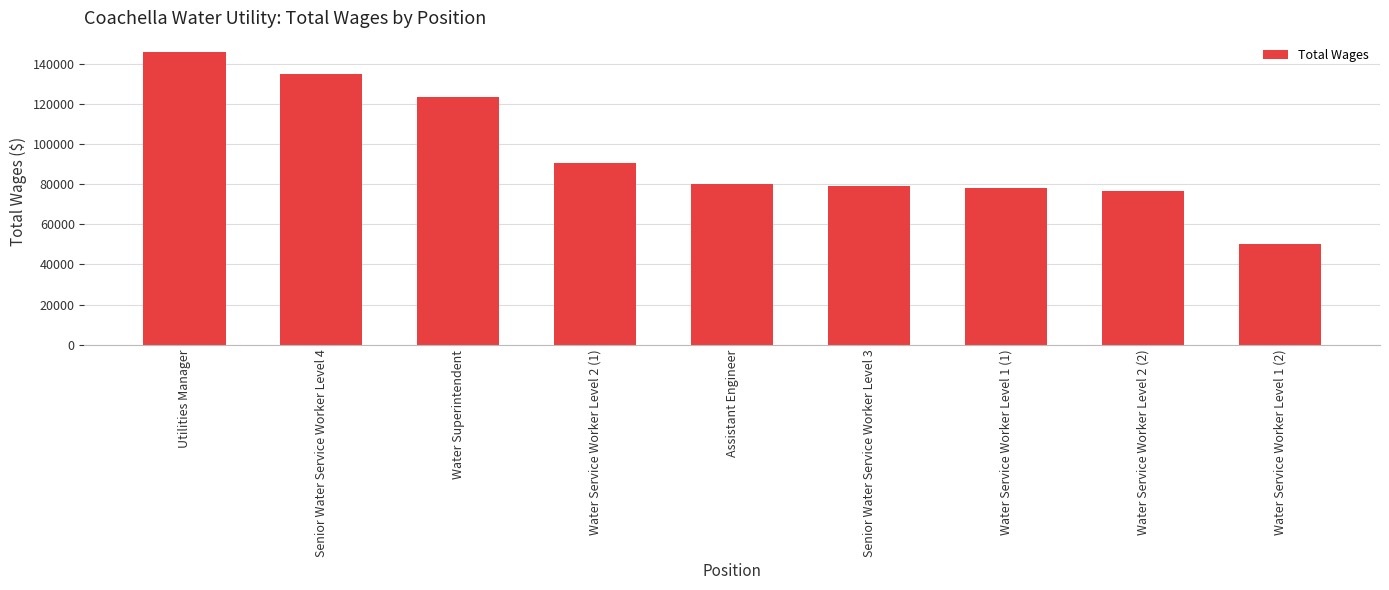

What is the label of the 3rd bar from the left?

Water Superintendent